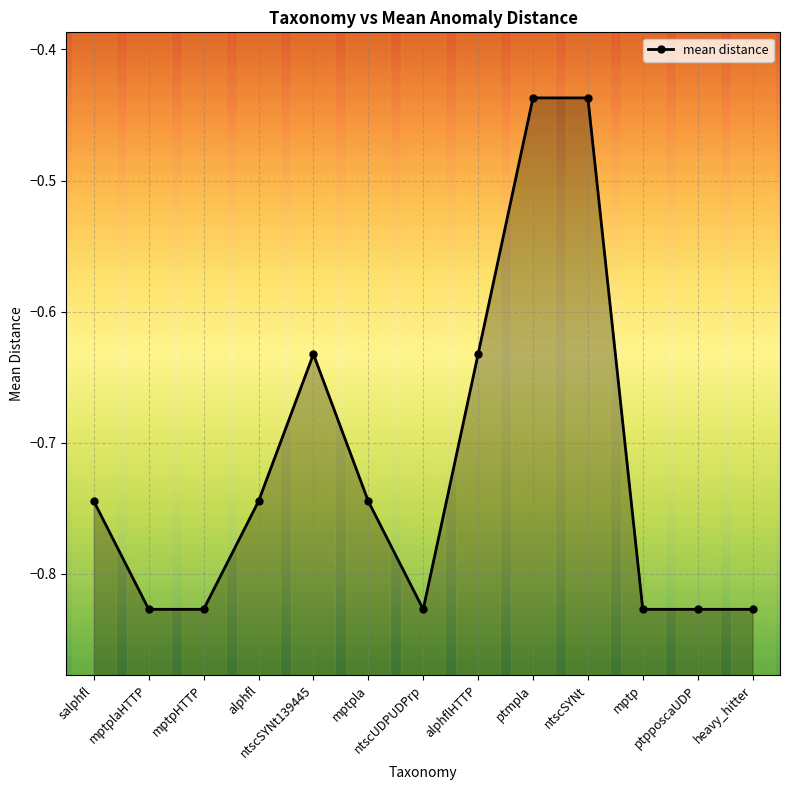

How many lines are shown in the chart?

1